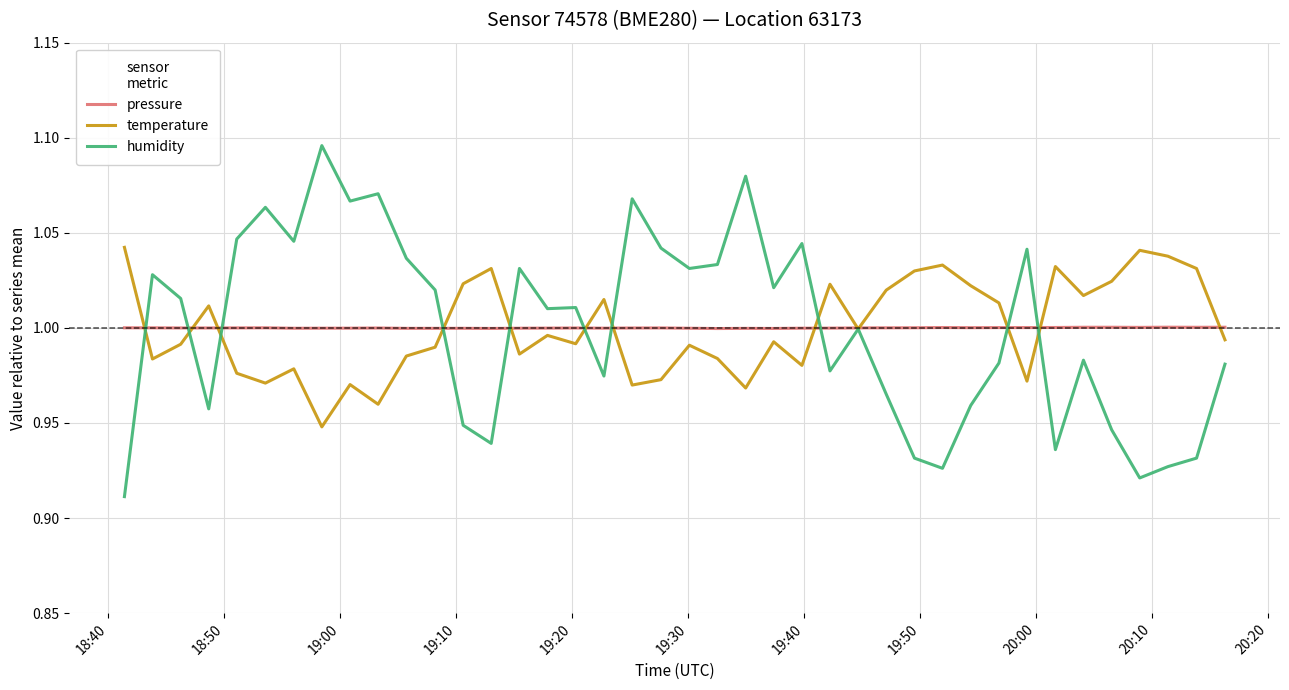

Which series has the largest range (max minus min)?

humidity